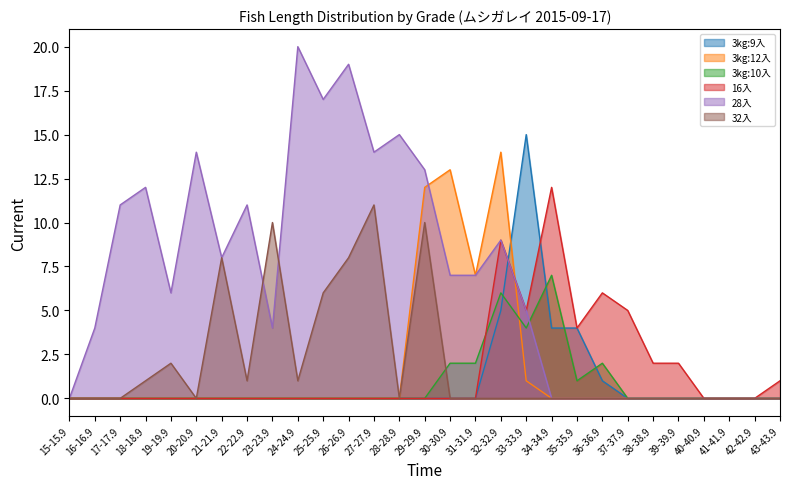

List the labels in order of 16入 value, largest first.

34-34.9, 32-32.9, 36-36.9, 33-33.9, 37-37.9, 35-35.9, 38-38.9, 39-39.9, 43-43.9, 15-15.9, 16-16.9, 17-17.9, 18-18.9, 19-19.9, 20-20.9, 21-21.9, 22-22.9, 23-23.9, 24-24.9, 25-25.9, 26-26.9, 27-27.9, 28-28.9, 29-29.9, 30-30.9, 31-31.9, 40-40.9, 41-41.9, 42-42.9